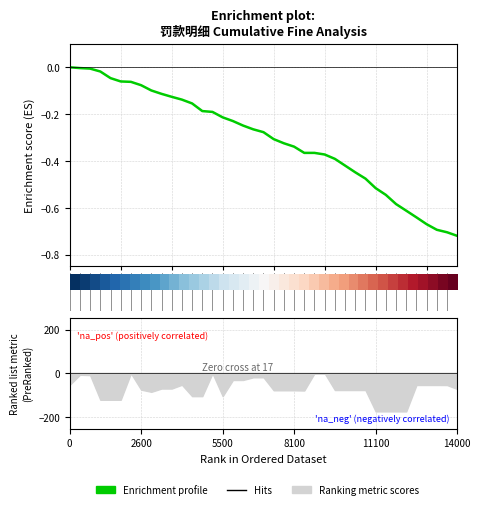

Is it true that Enrichment profile equals -0.1 at 29?

False